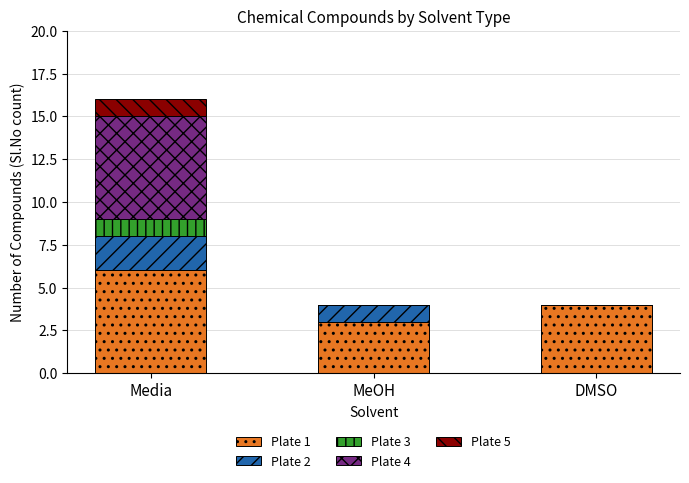

What is the total value across all series at MeOH?

4